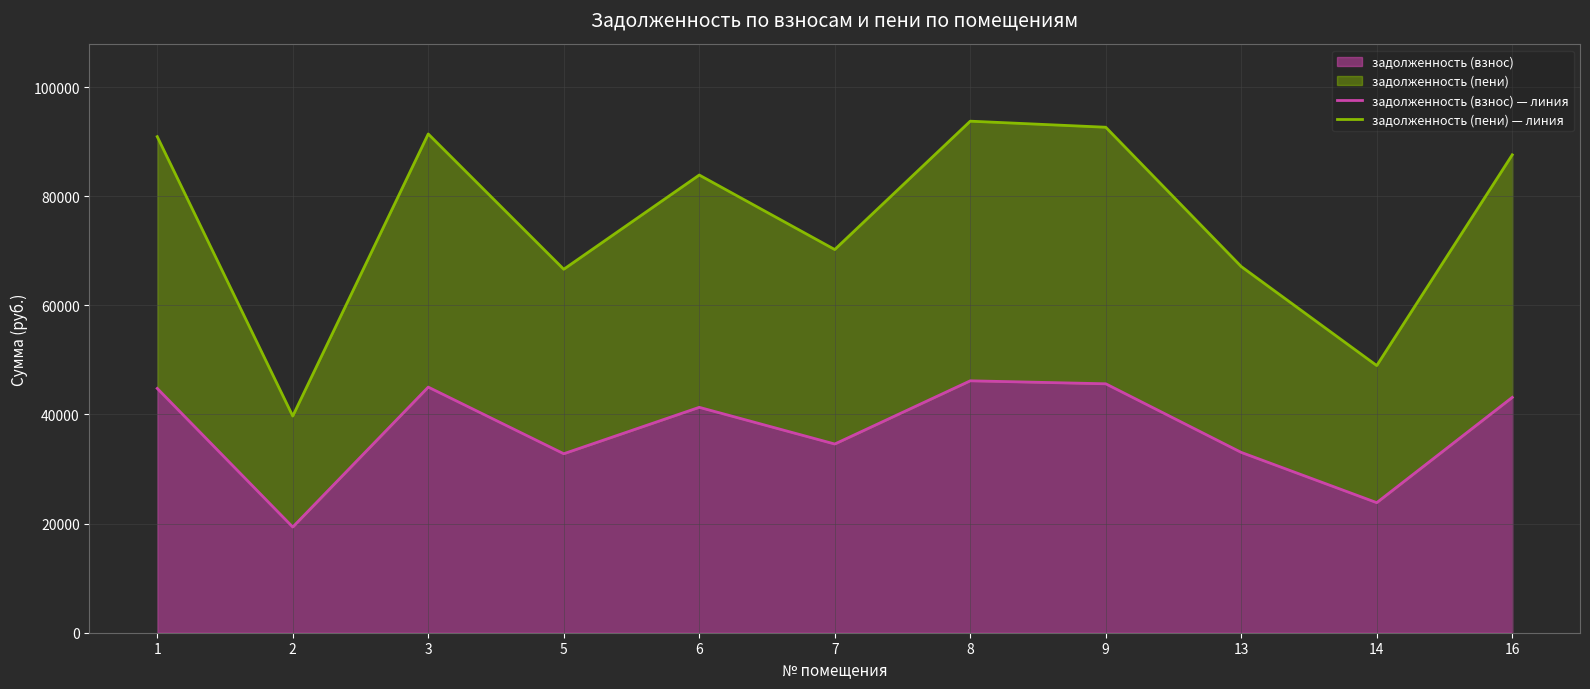

How many lines are shown in the chart?

2